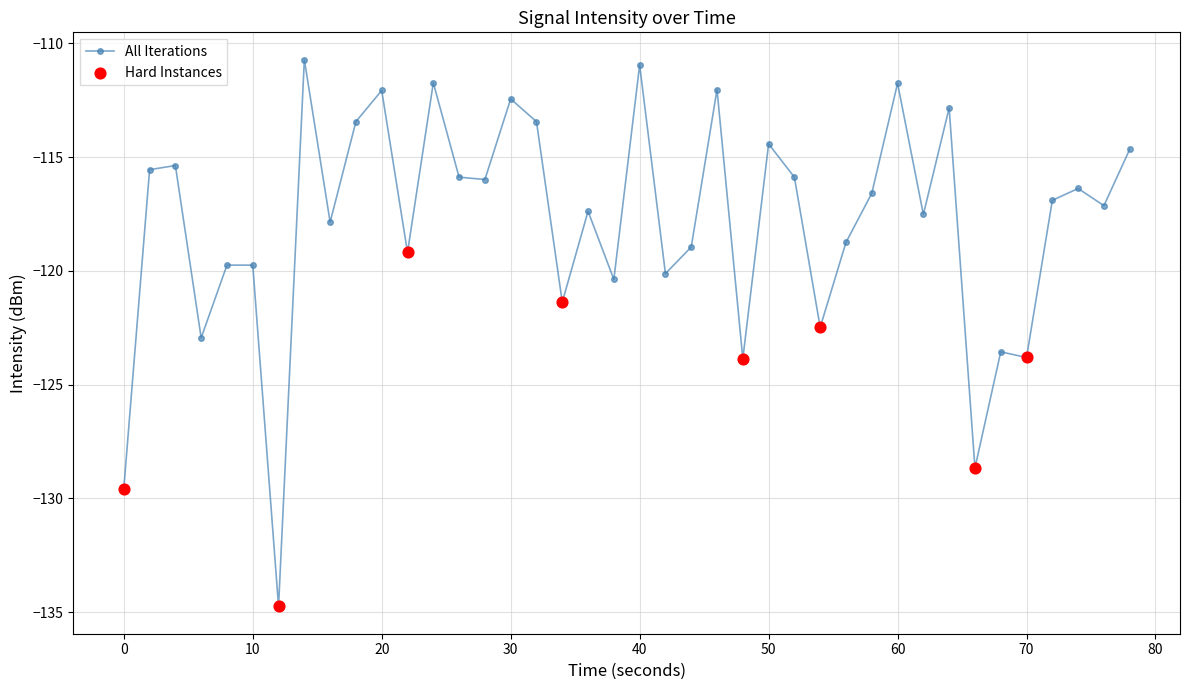

True or false: the data has more than 1 interior local peaks.

True